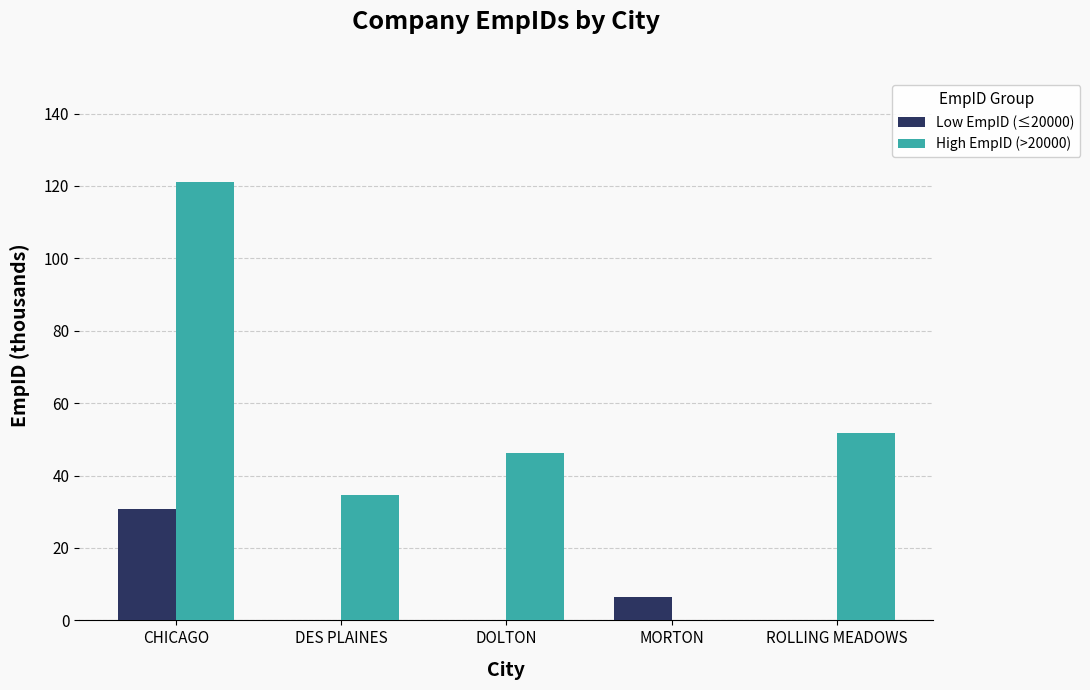

What is the difference between the Low EmpID (≤20000) values at MORTON and DOLTON?

6.5